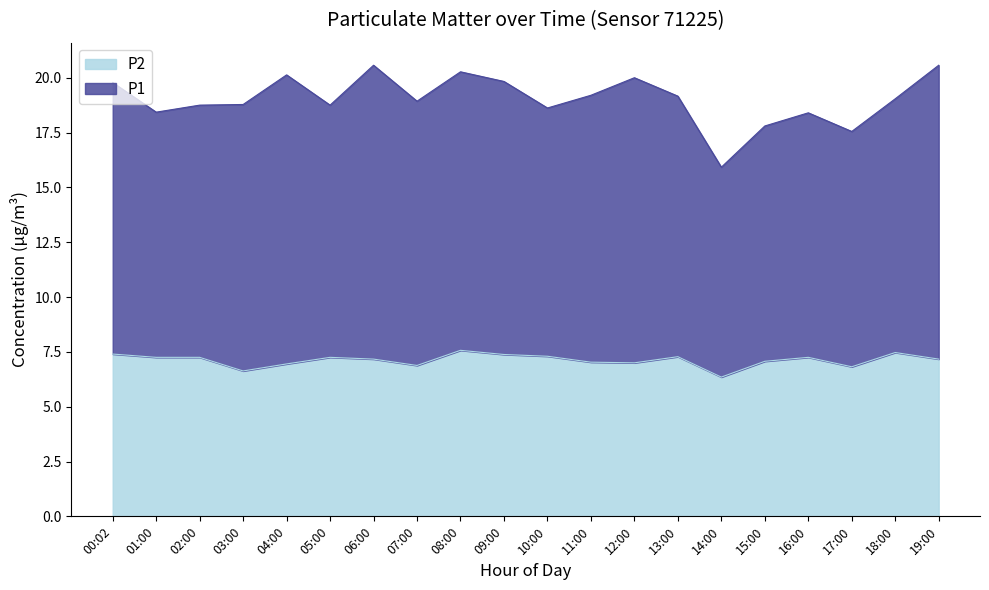

What is the change in value from 01:00 to 09:00?

+0.1